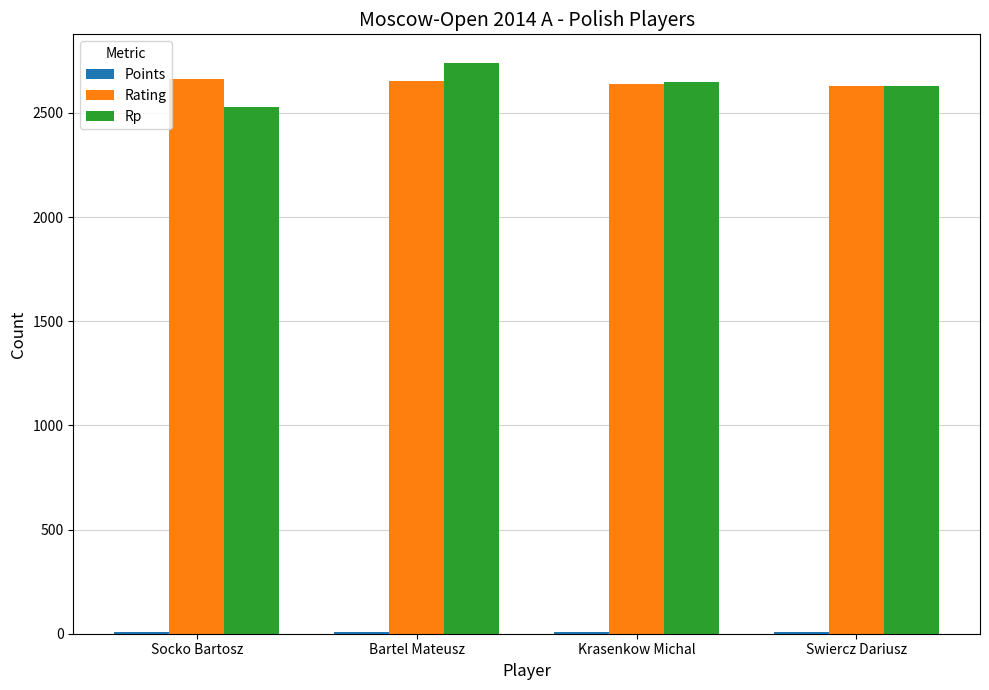

How many groups of bars are there?

4